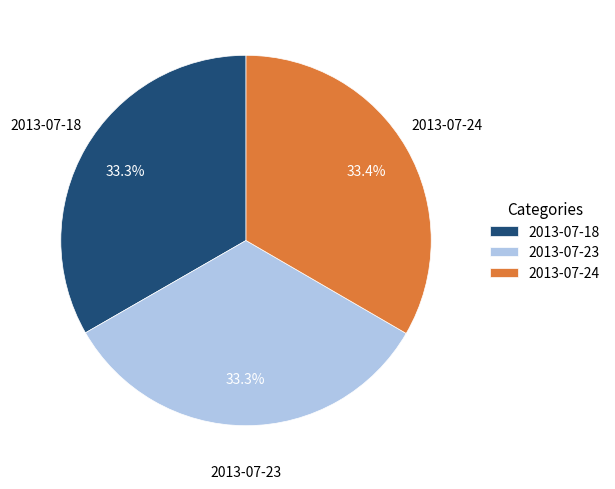

Do 2013-07-24 and 2013-07-23 together represent more than half of the pie?

Yes